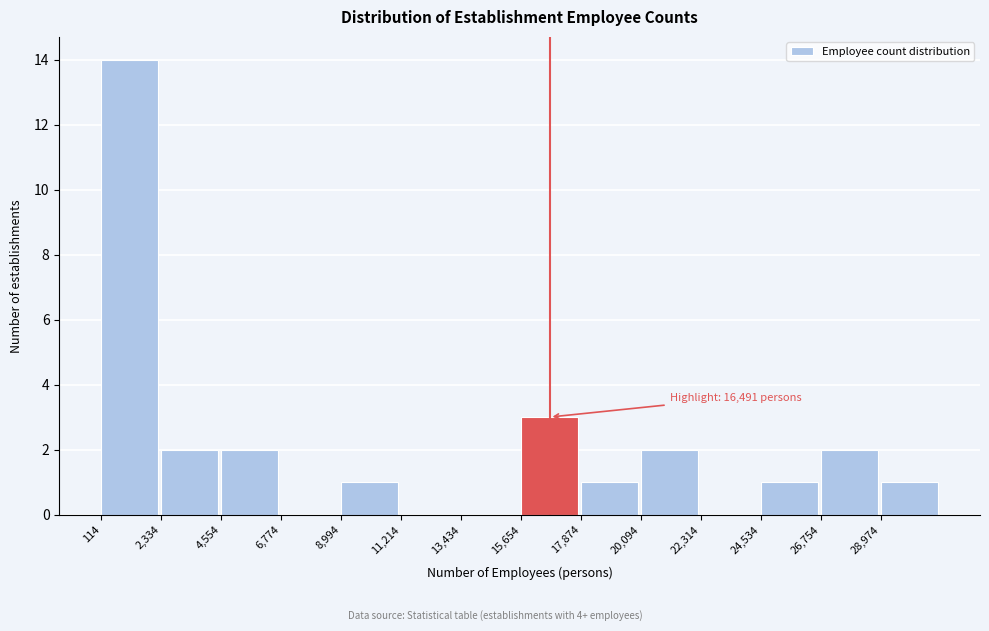

Over which range of the x-axis is the bar tallest?

0 to 2500